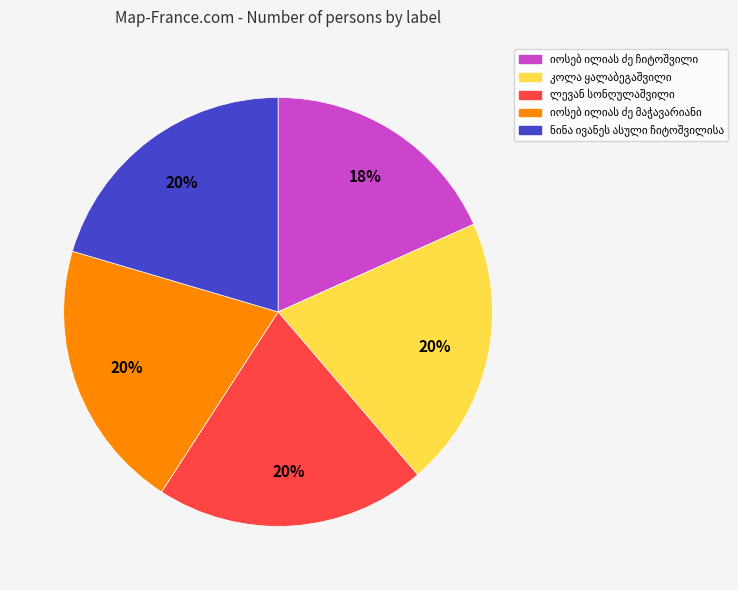

To the nearest percent, what is the average slice percentage?

20%